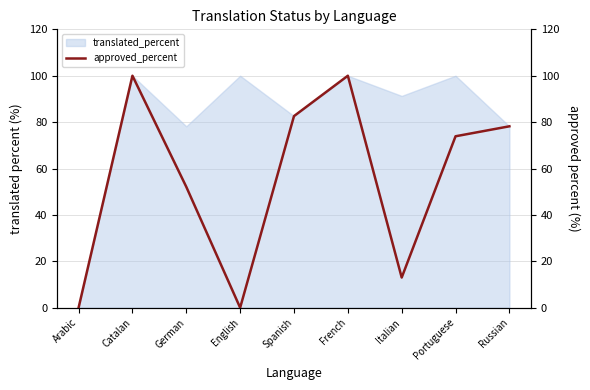

What is the maximum value shown in the chart?

100.0